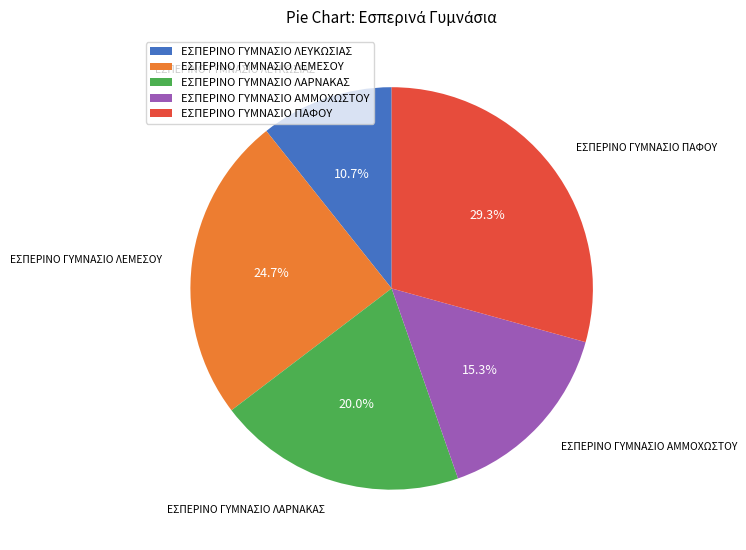

Is it true that ΕΣΠΕΡΙΝΟ ΓΥΜΝΑΣΙΟ ΑΜΜΟΧΩΣΤΟΥ is 30% of the pie?

False